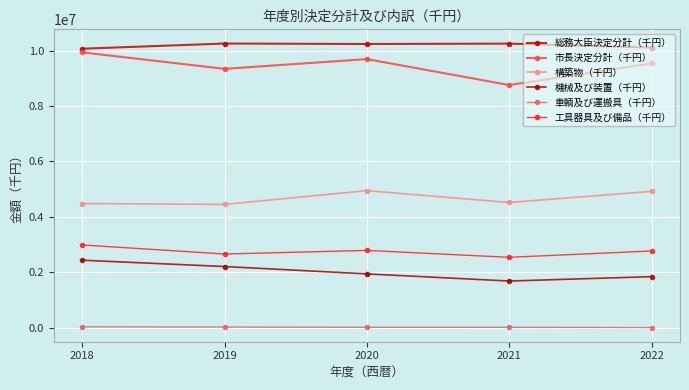

At 2022, list the series in order from smallest to largest.

車輌及び運搬具（千円）, 機械及び装置（千円）, 工具器具及び備品（千円）, 構築物（千円）, 市長決定分計（千円）, 総務大臣決定分計（千円）